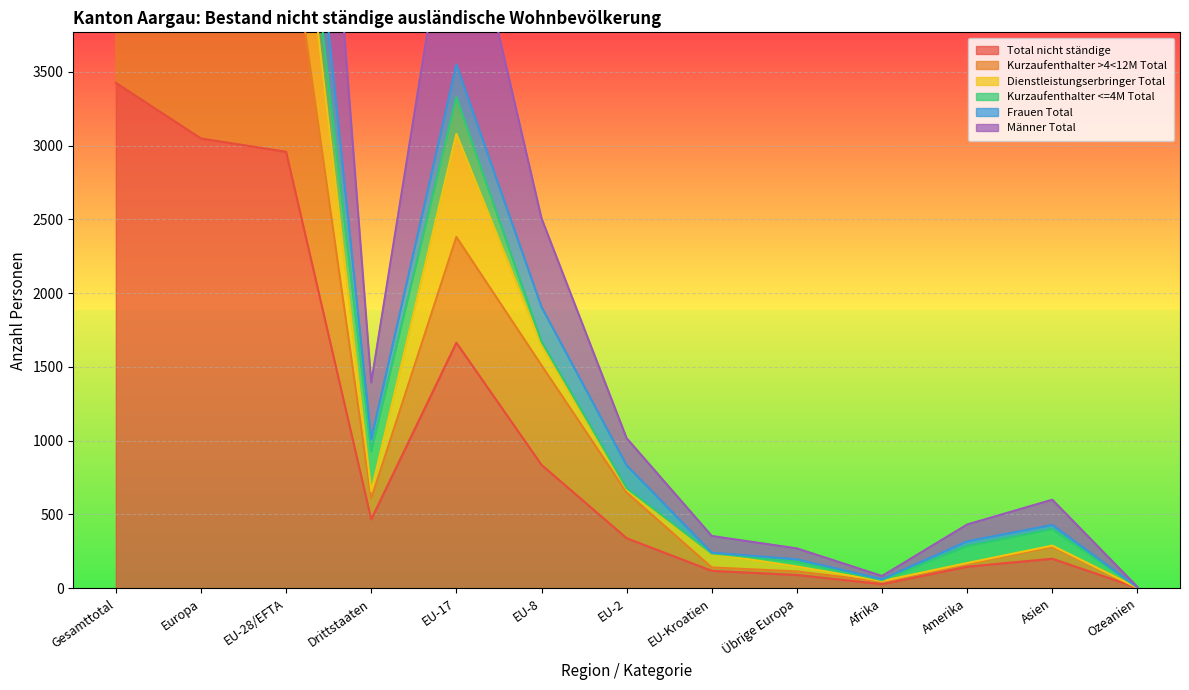

At which category does the chart reach its peak across all series?

Gesamttotal